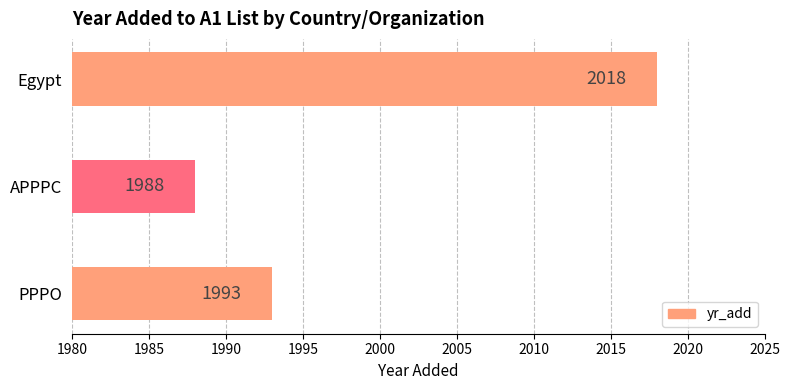

What is the difference between the maximum and minimum values?

30